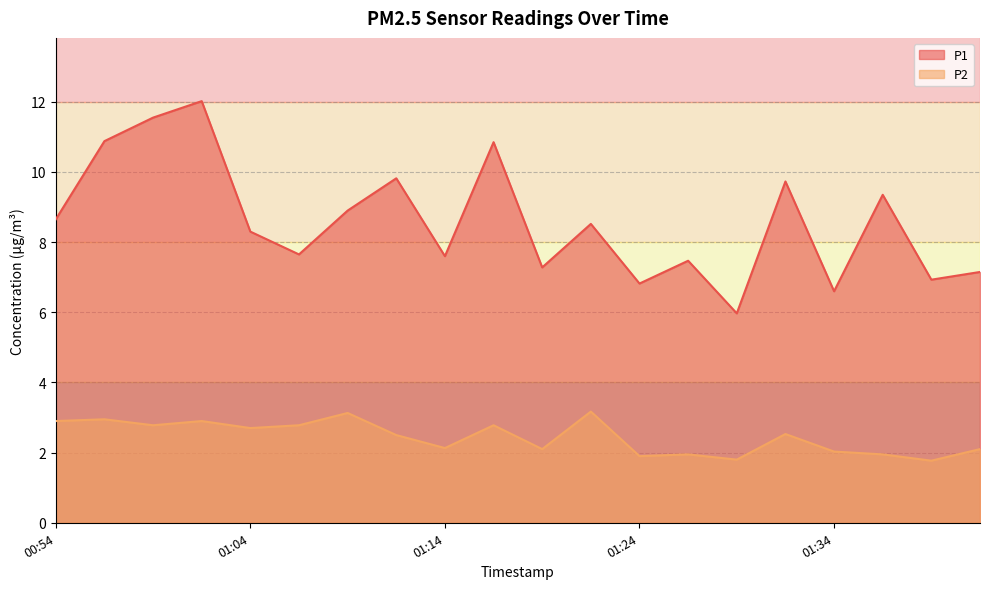

What is the smallest value displayed?

1.8